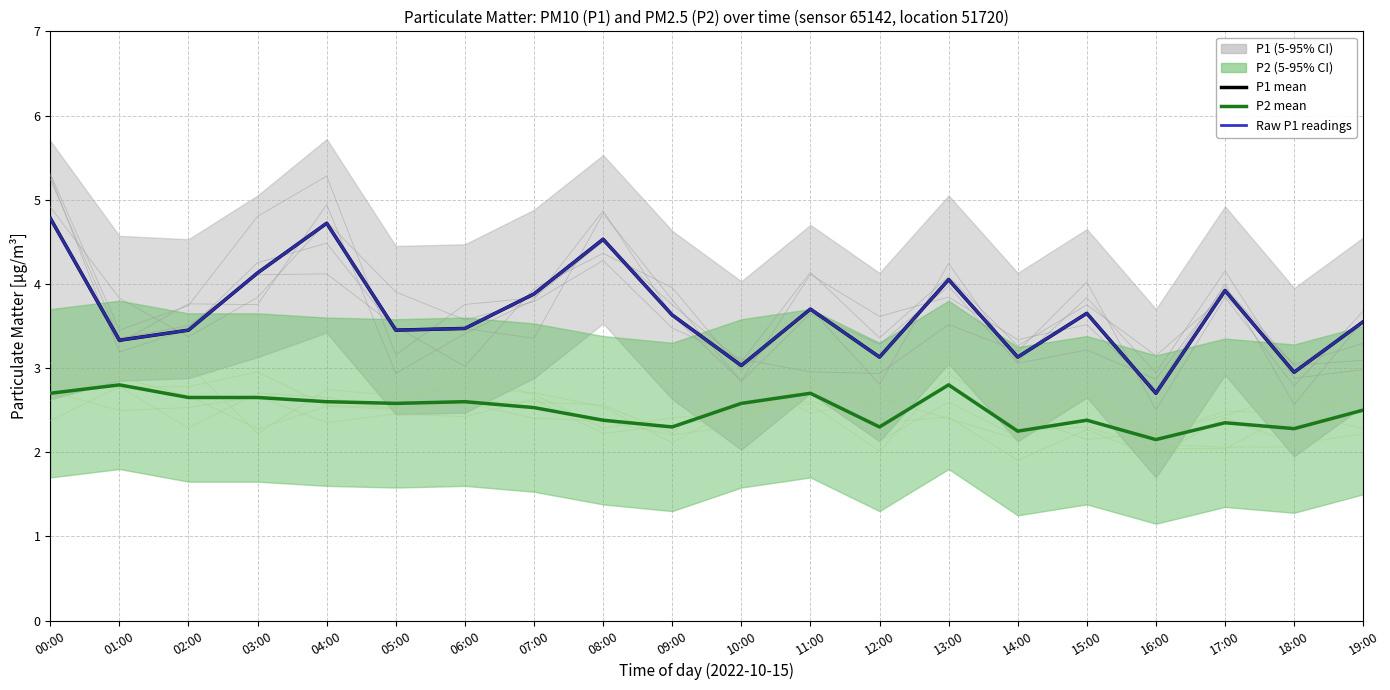

The P1 mean series shows 3.6 at 09:00. True or false?

True